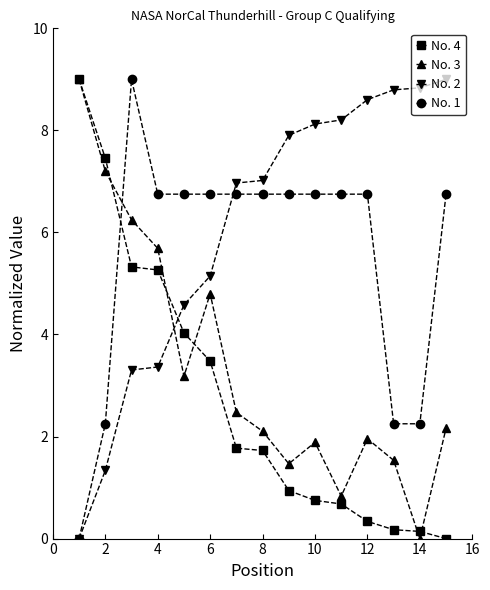

What is the highest value of the No. 4 series?

9.0